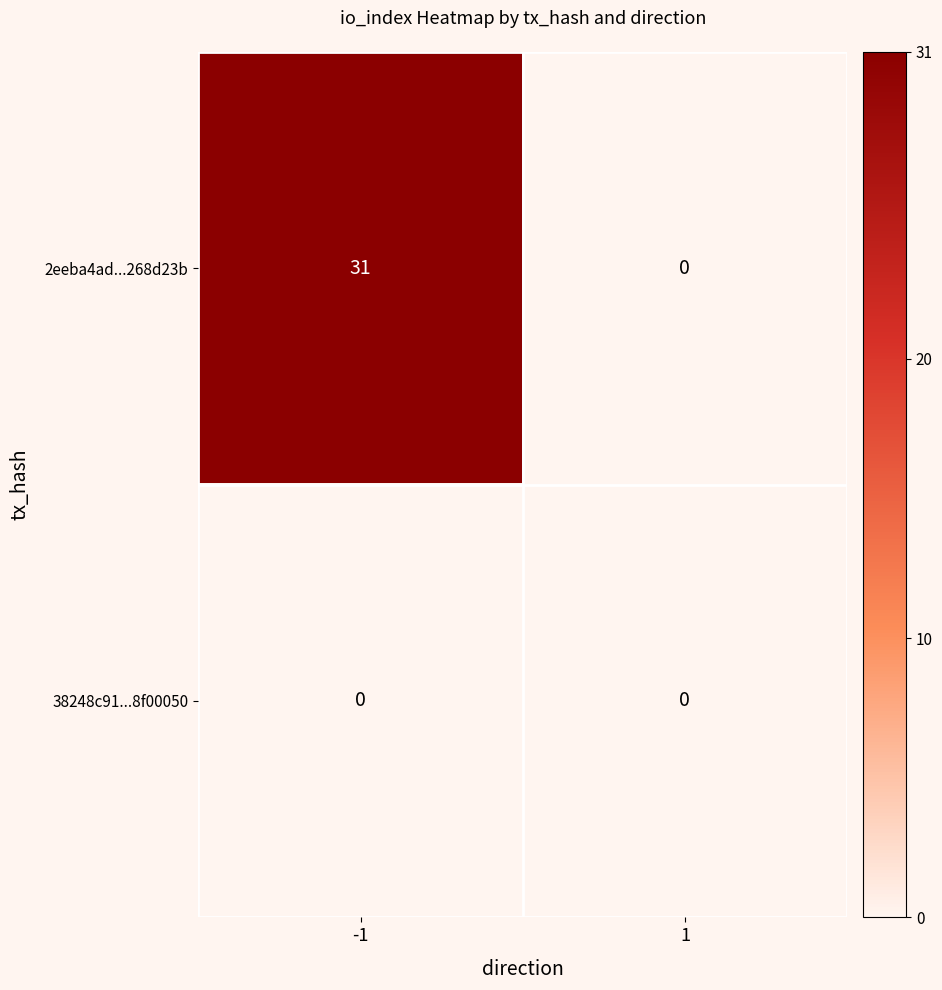

How many categories are shown in the chart?

2